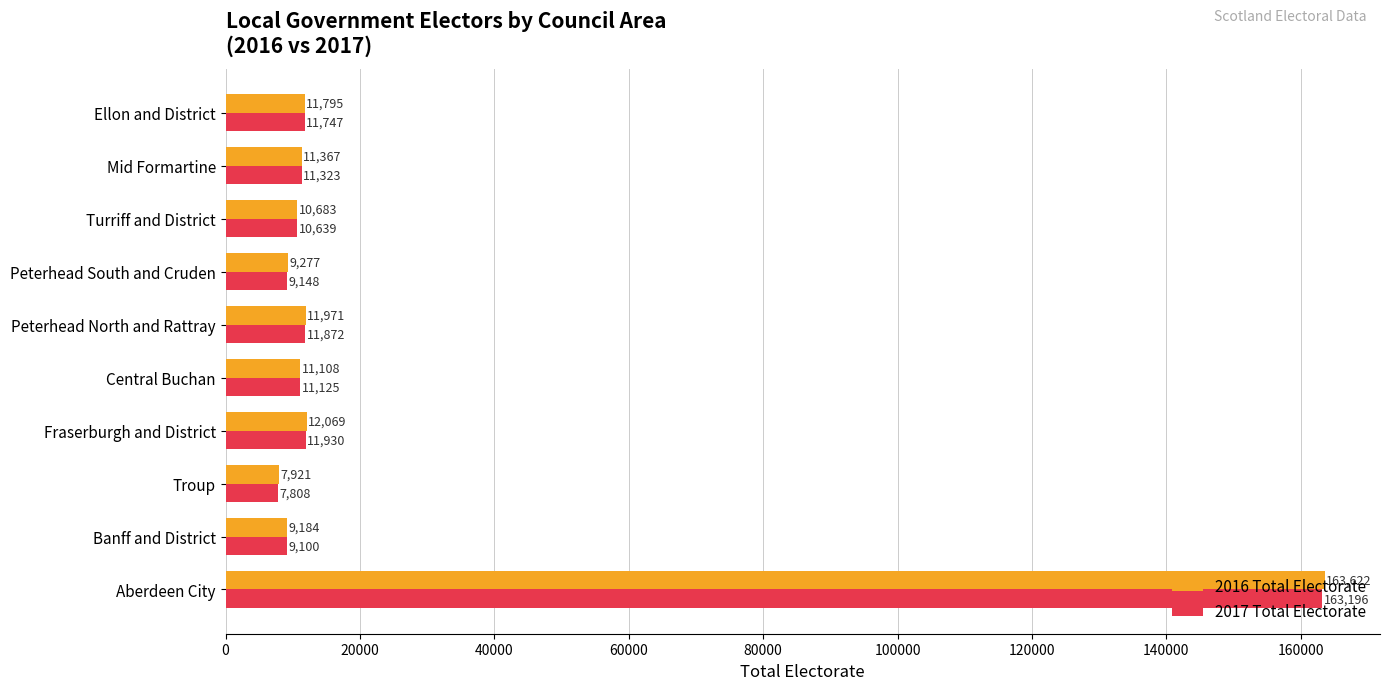

What is the difference between the highest and lowest values at Mid Formartine?

44